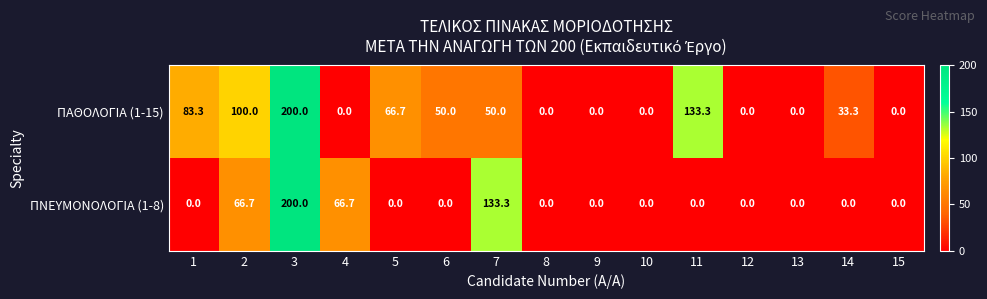

How many data points in ΠΝΕΥΜΟΝΟΛΟΓΙΑ (1-8) are above 0?

4